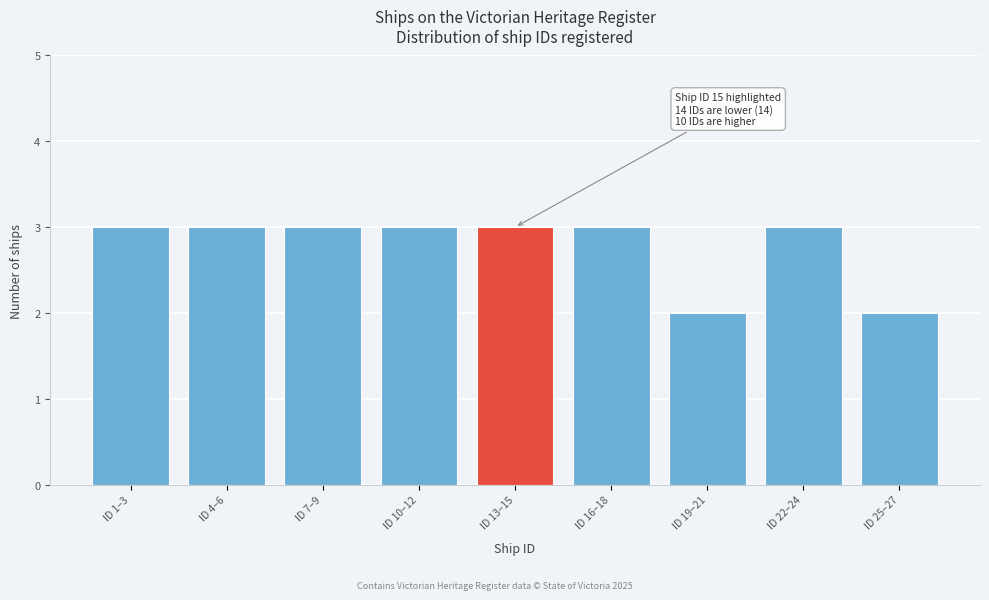

Reading left to right, list all the values displayed in this chart.

3	3	3	3	3	3	2	3	2